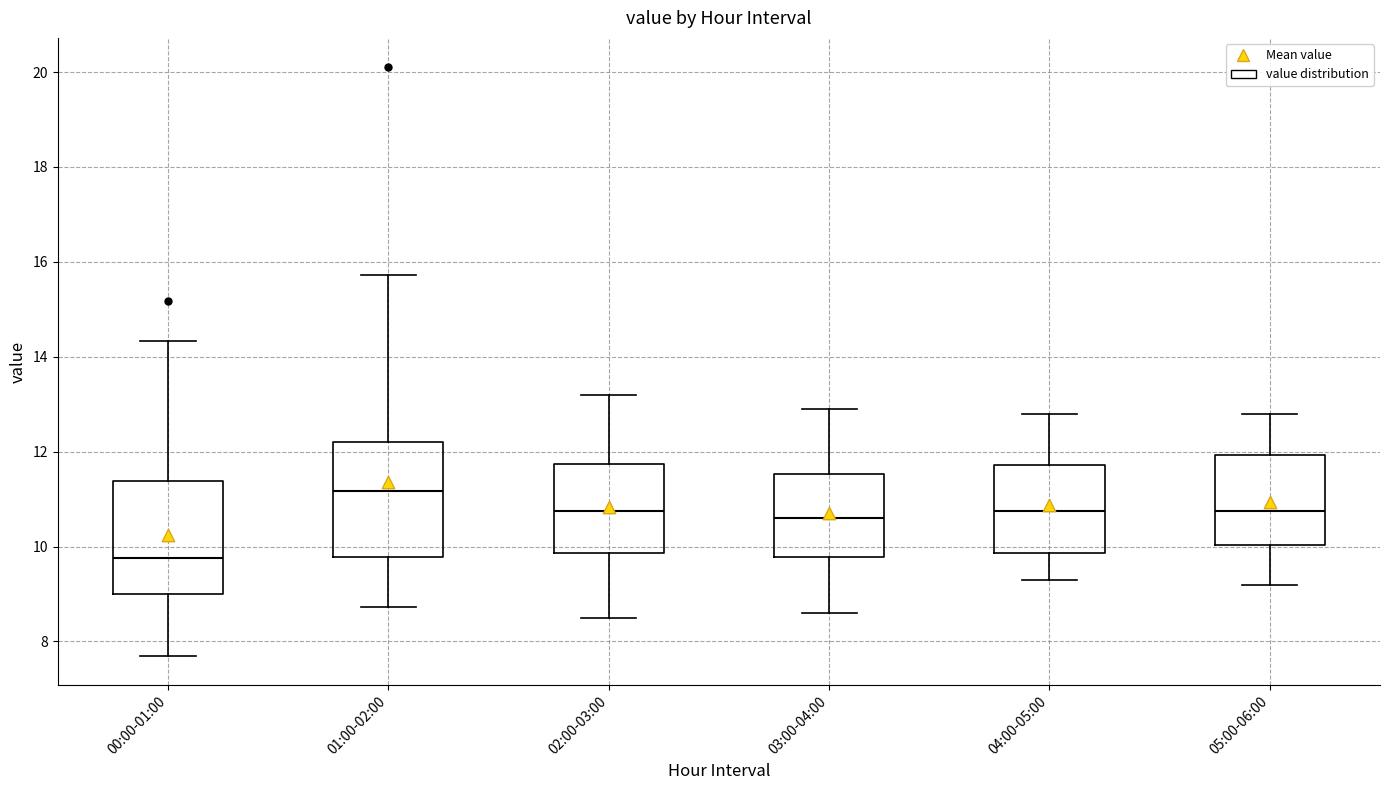

Reading left to right, read every box against the y-axis: the position of its median line, the range the box covers, and the ends of its whiskers. The values are not printed on the chart, so give them approximately, as read against the axis.

00:00-01:00: median 9.8, box 9.0 to 11.4, whiskers 7.8 to 14.4
01:00-02:00: median 11.2, box 9.8 to 12.2, whiskers 8.8 to 15.8
02:00-03:00: median 10.8, box 9.8 to 11.8, whiskers 8.6 to 13.2
03:00-04:00: median 10.6, box 9.8 to 11.6, whiskers 8.6 to 13.0
04:00-05:00: median 10.8, box 9.8 to 11.8, whiskers 9.4 to 12.8
05:00-06:00: median 10.8, box 10.0 to 12.0, whiskers 9.2 to 12.8